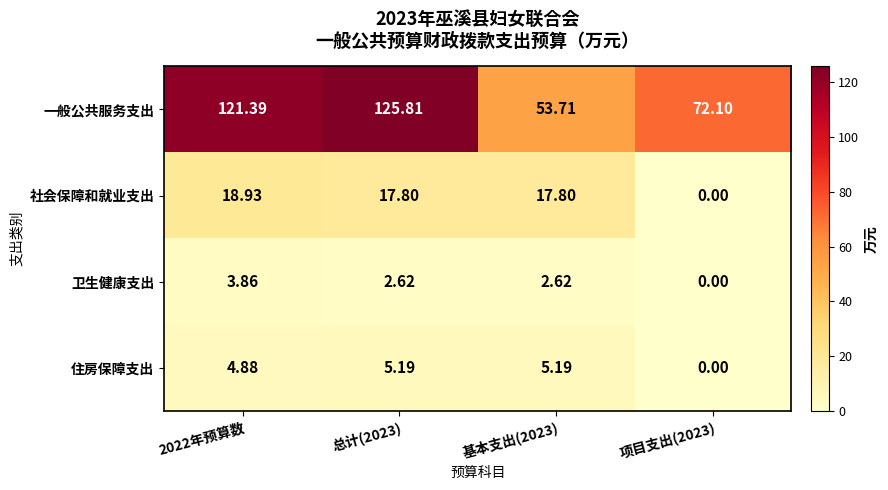

Rank the series at 2022年预算数 from highest to lowest value.

一般公共服务支出, 社会保障和就业支出, 住房保障支出, 卫生健康支出